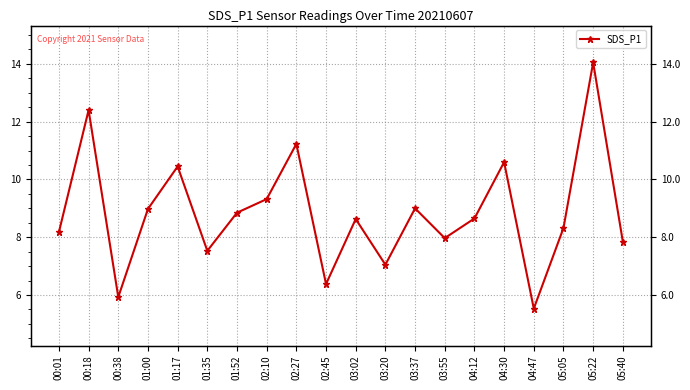

List the labels in order of value, largest first.

05:22, 00:18, 02:27, 04:30, 01:17, 02:10, 03:37, 01:00, 01:52, 04:12, 03:02, 05:05, 00:01, 03:55, 05:40, 01:35, 03:20, 02:45, 00:38, 04:47